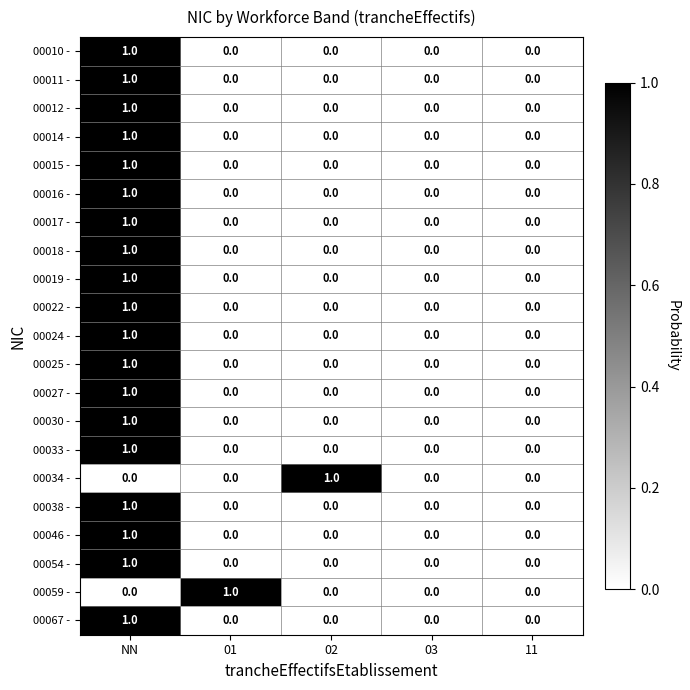

At which category is the sum across all series the highest?

NN